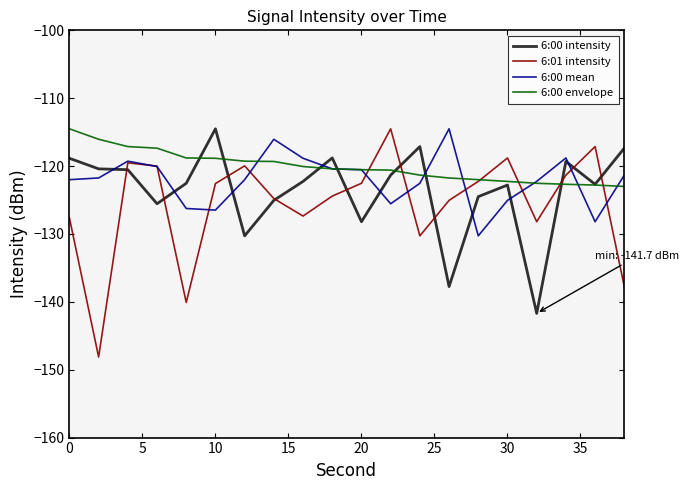

What is the highest value of the 6:00 mean series?

-114.5